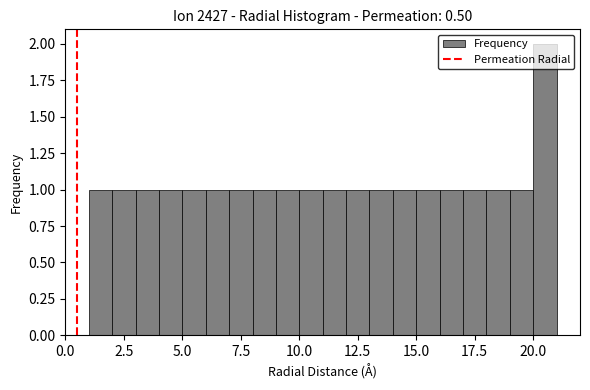

Around what value on the x-axis is the tallest bar? Give the approximate position of its centre, as read against the axis.

20.5